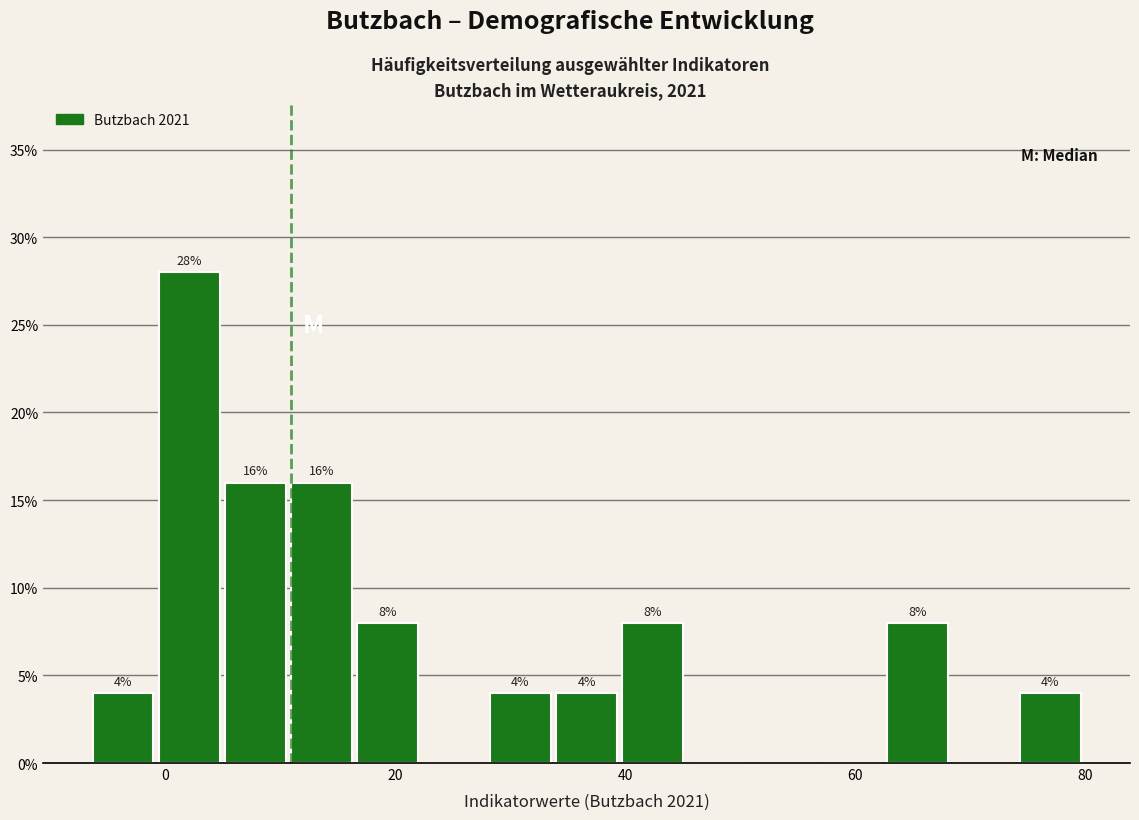

Read against the x-axis, roughly where is the centre of the tallest bar?

2